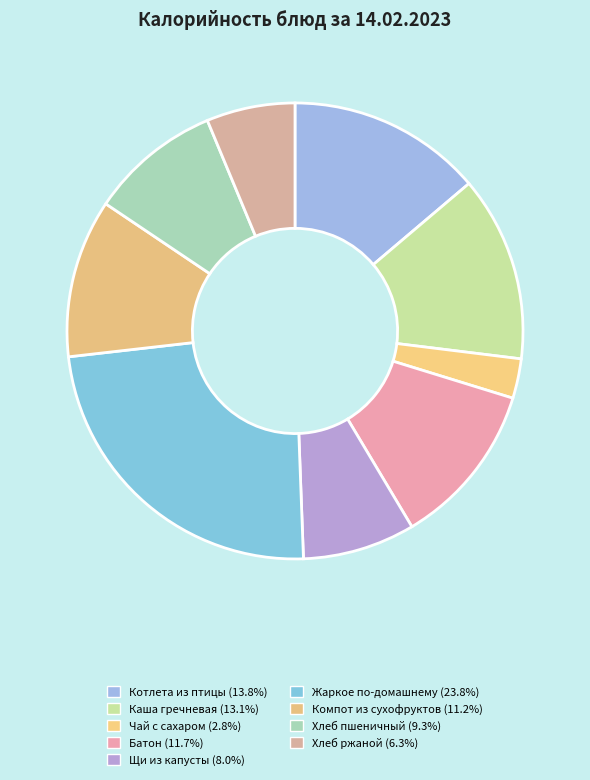

How many segments does this pie chart have?

9